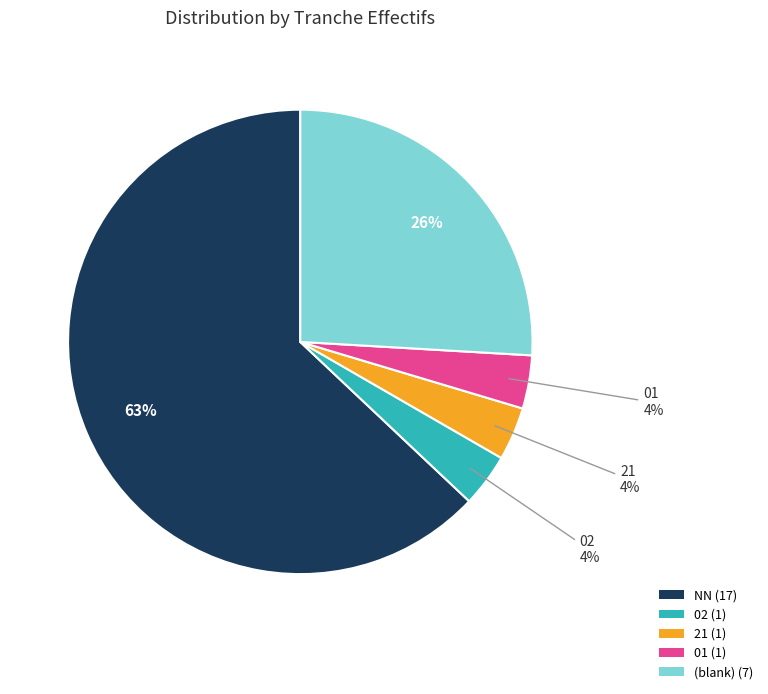

Rank the categories by value from lowest to highest.

02, 21, 01, , NN